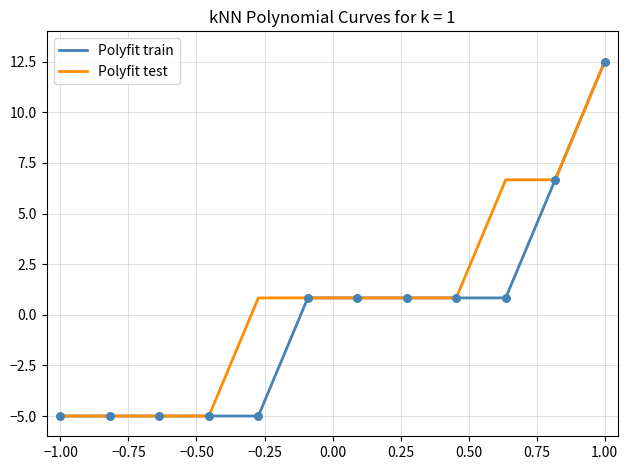

Which series has the largest total across all categories?

Polyfit test